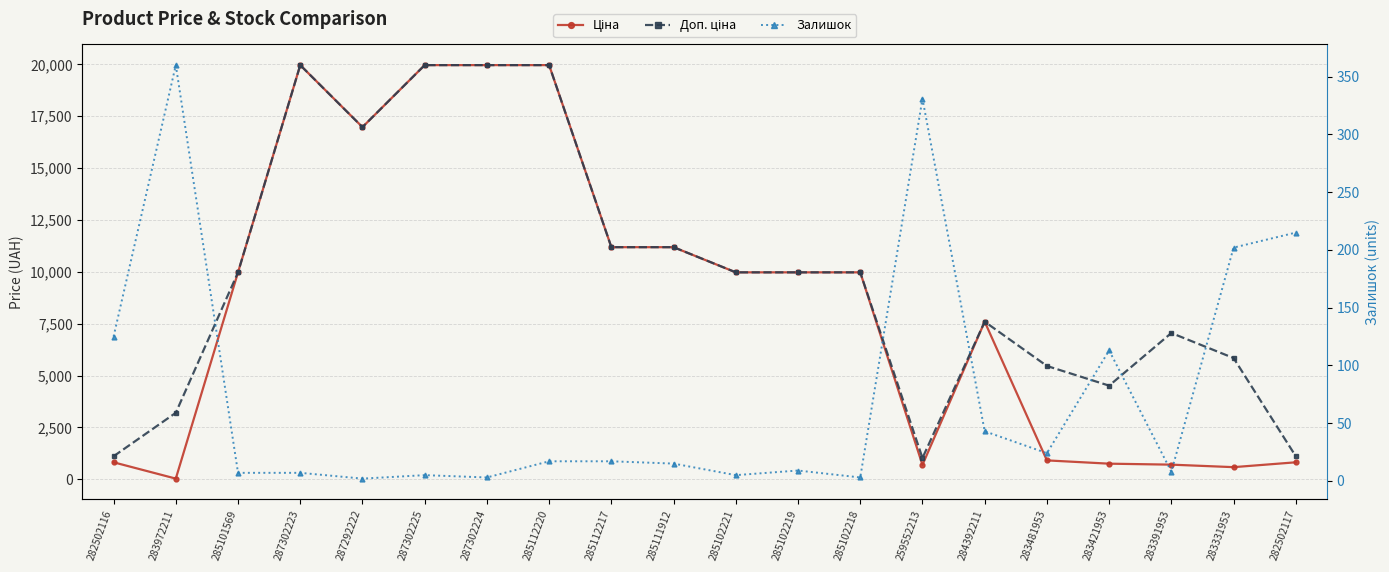

Which series changed the most between 285112217 and 259552213?

Ціна